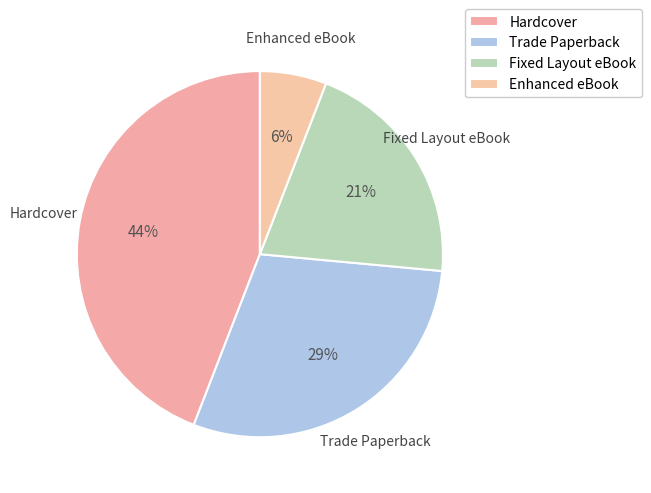

How many slices are in this pie chart?

4